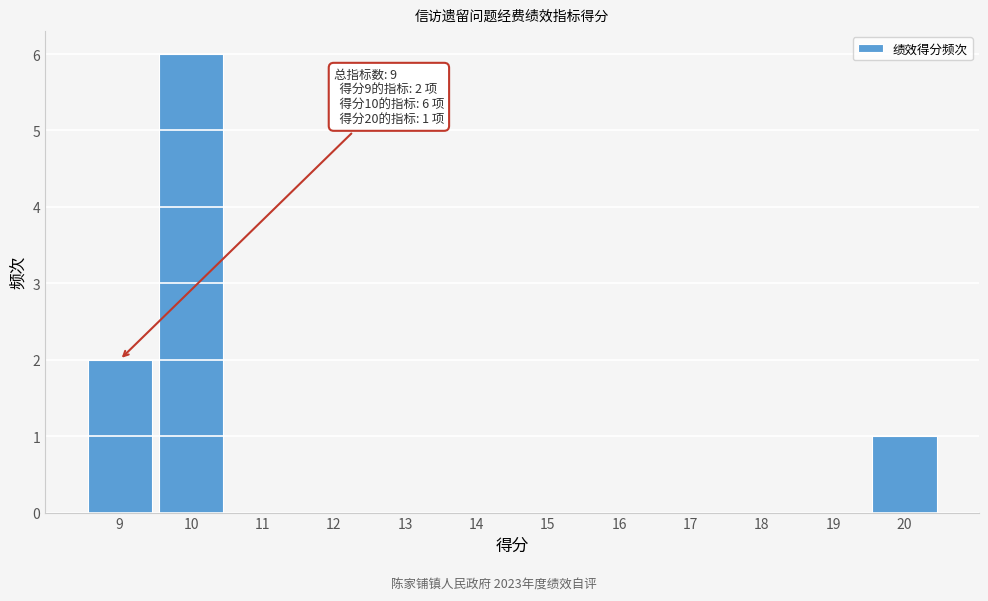

Which range on the x-axis has the tallest bar?

9.5 to 10.5